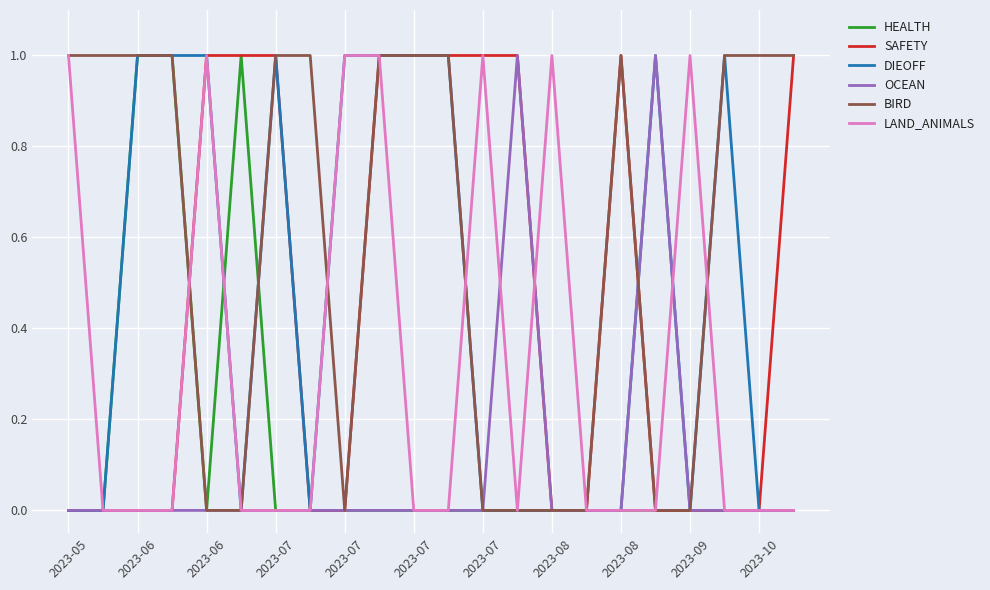

Which series has the largest total across all categories?

BIRD